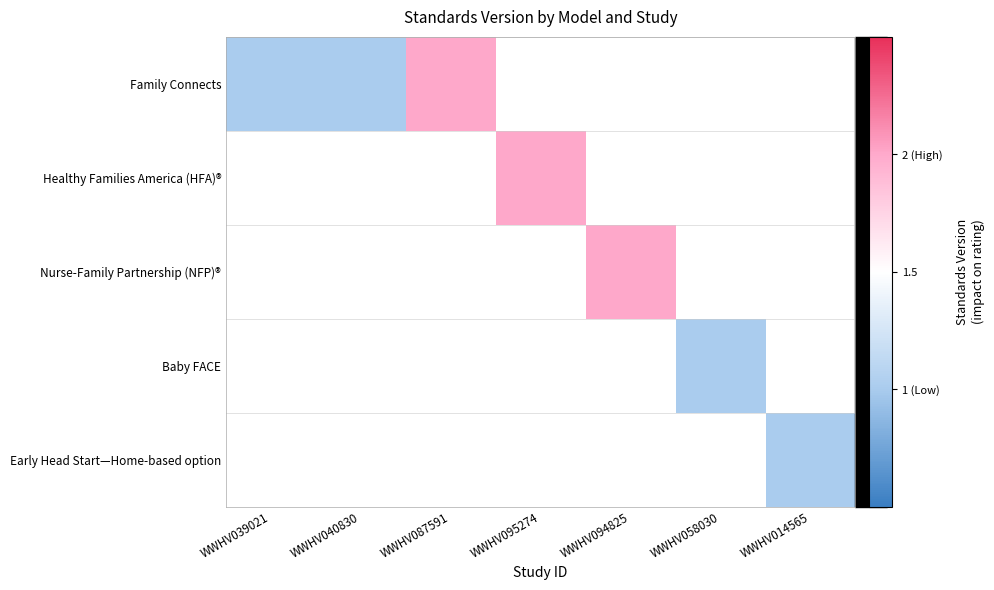

What is the highest value of the Family Connects series?

2.0